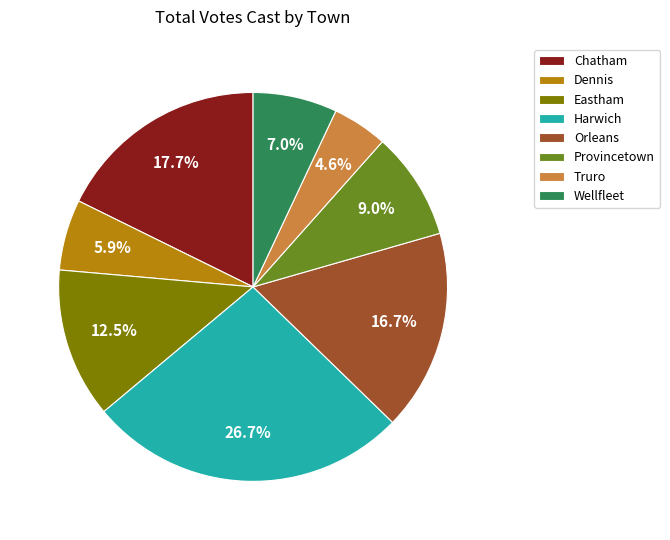

Is there a majority slice in this chart?

No